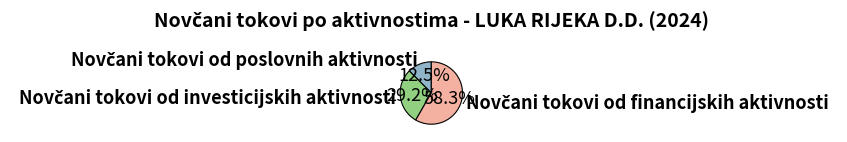

Does any single category account for the majority?

Yes